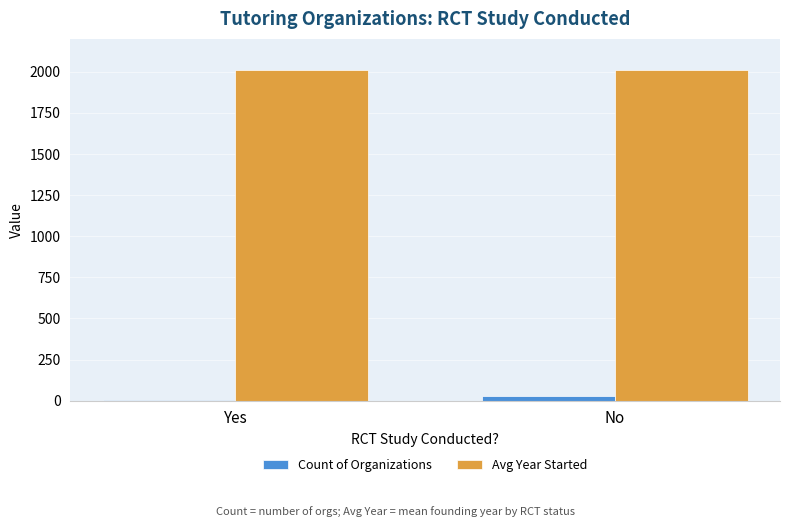

True or false: Avg Year Started has a value of 3243.7 at Yes.

False